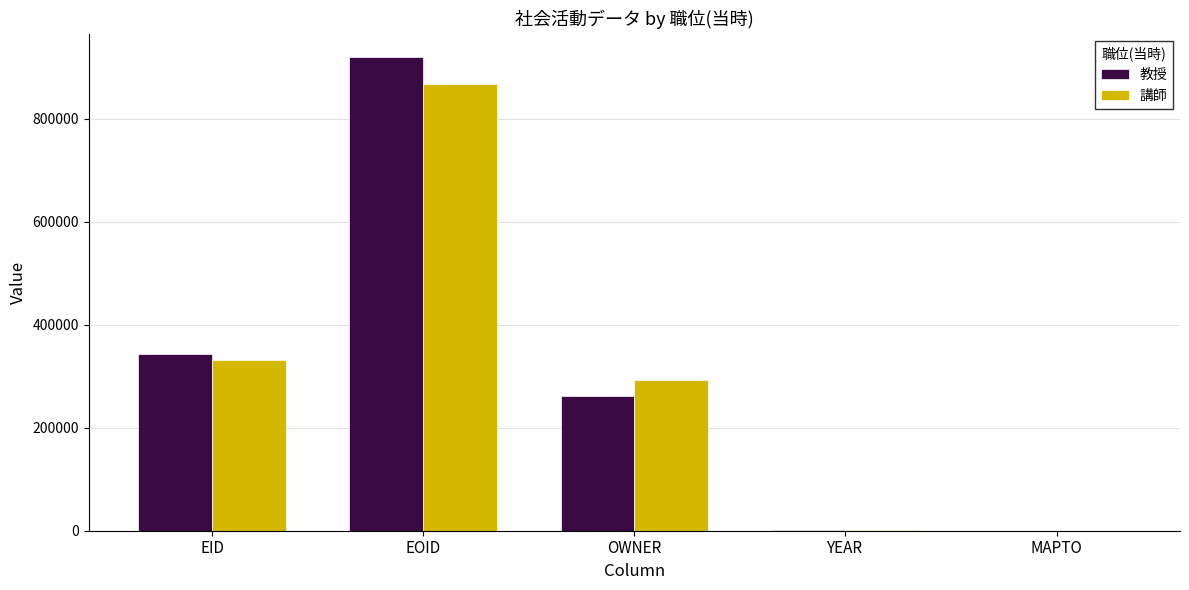

What is the sum of all 講師 values?

1493025